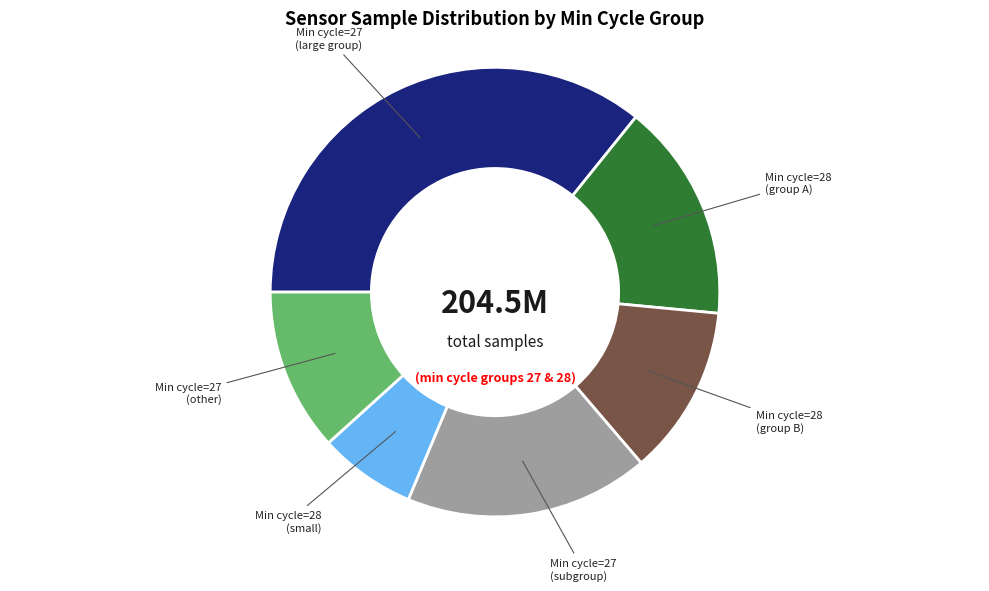

Is there a majority slice in this chart?

No